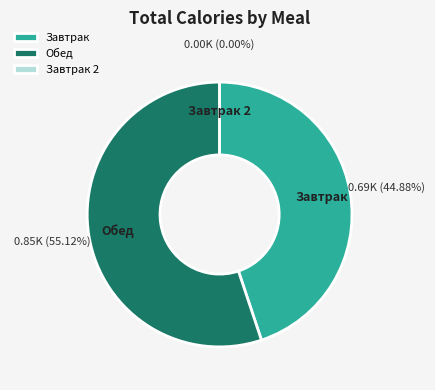

Is it true that Обед is 55% of the pie?

True